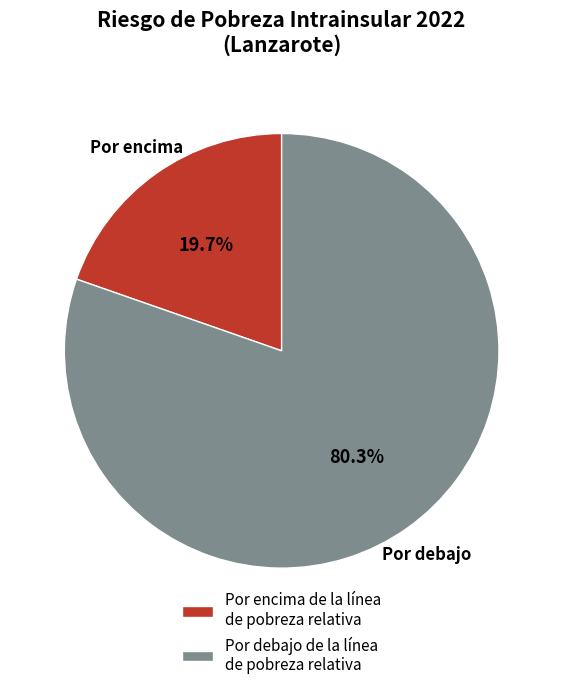

To the nearest percent, what is the difference between the largest and smallest slice percentages?

61%